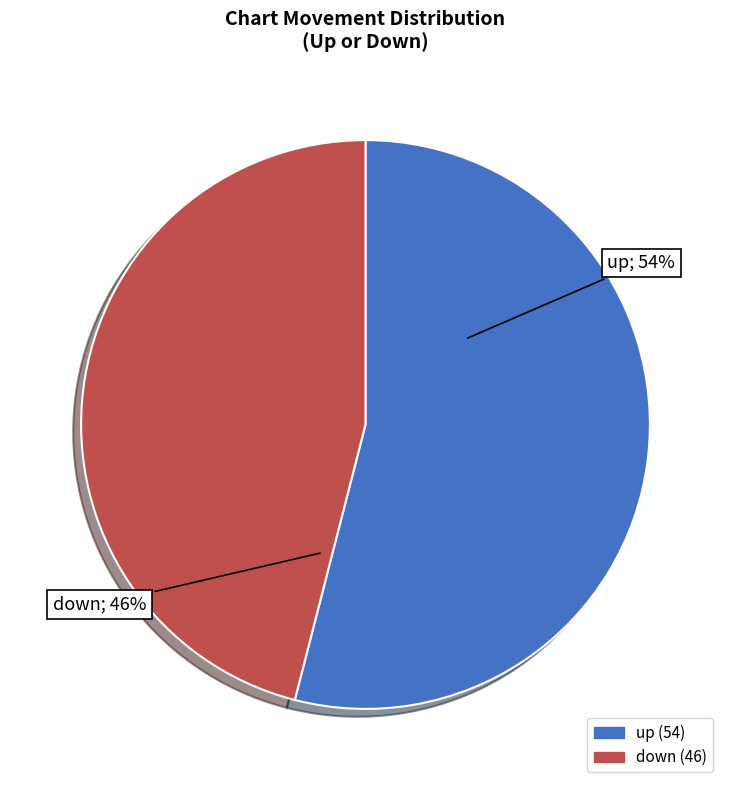

To the nearest percent, what portion does up represent?

54%